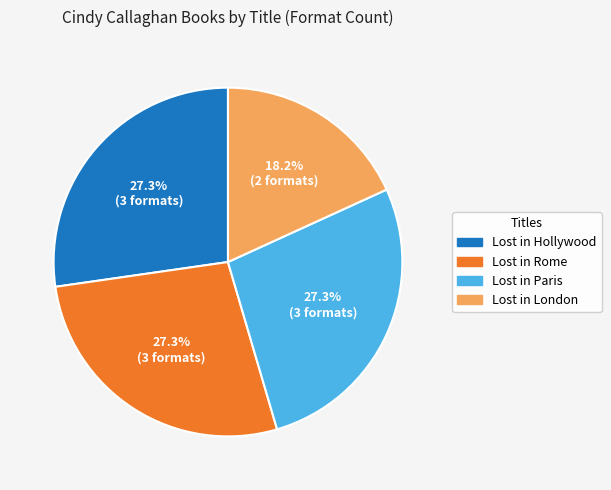

Which slice is the smallest?

Lost in London